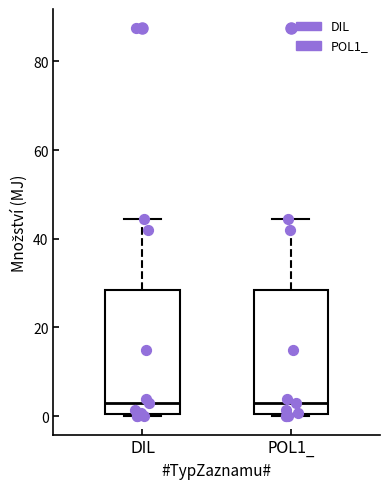

Reading left to right, read every box against the y-axis: the position of its median line, the range the box covers, and the ends of its whiskers. The values are not printed on the chart, so give them approximately, as read against the axis.

DIL: median 4, box 0 to 28, whiskers 0 to 44
POL1_: median 4, box 0 to 28, whiskers 0 to 44